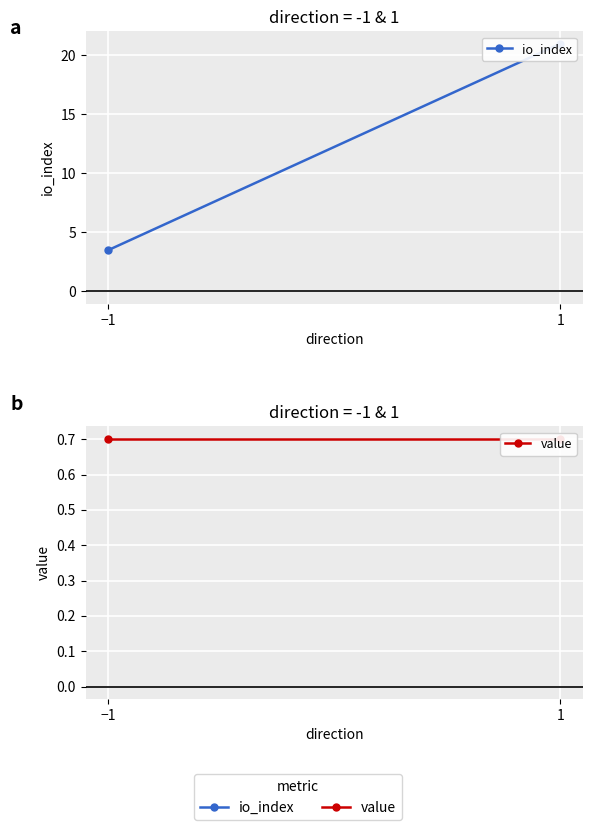

True or false: io_index has a value of 5.5 at −1.

False